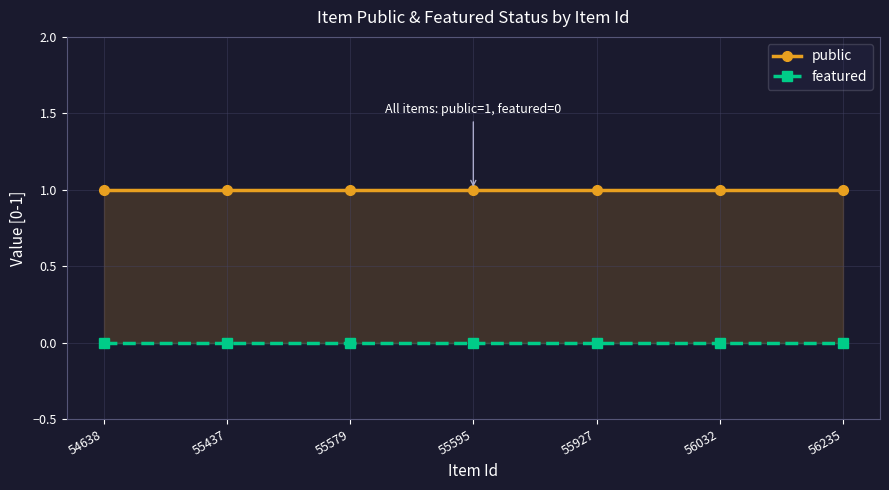

What are all the series names shown in the legend?

public, featured